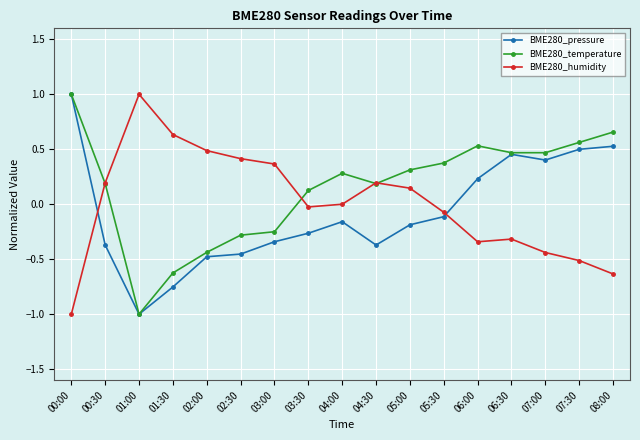

How many values in BME280_temperature are above zero?

12